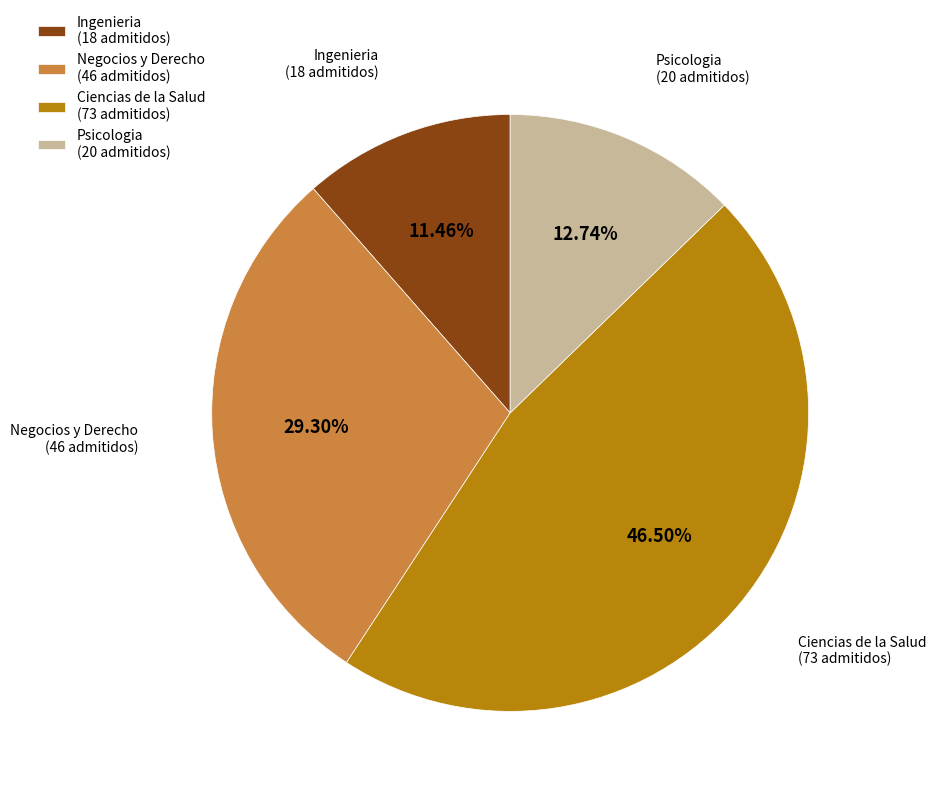

Approximately how many times larger is the value at Negocios y Derecho (46 admitidos) compared to Ciencias de la Salud (73 admitidos)?

0.6